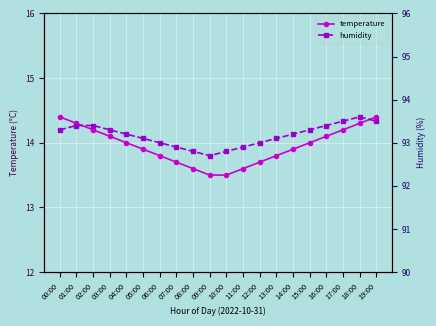

Which category has the lowest value in the humidity series?

09:00